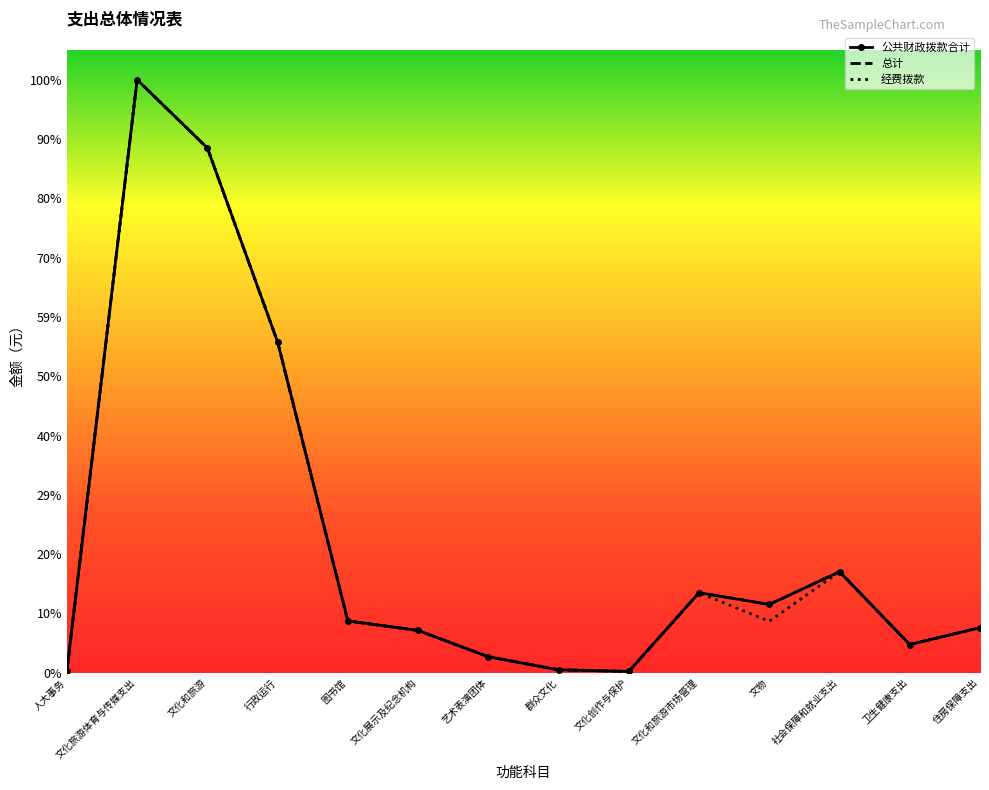

True or false: 经费拨款 and 总计 cross at least once.

False